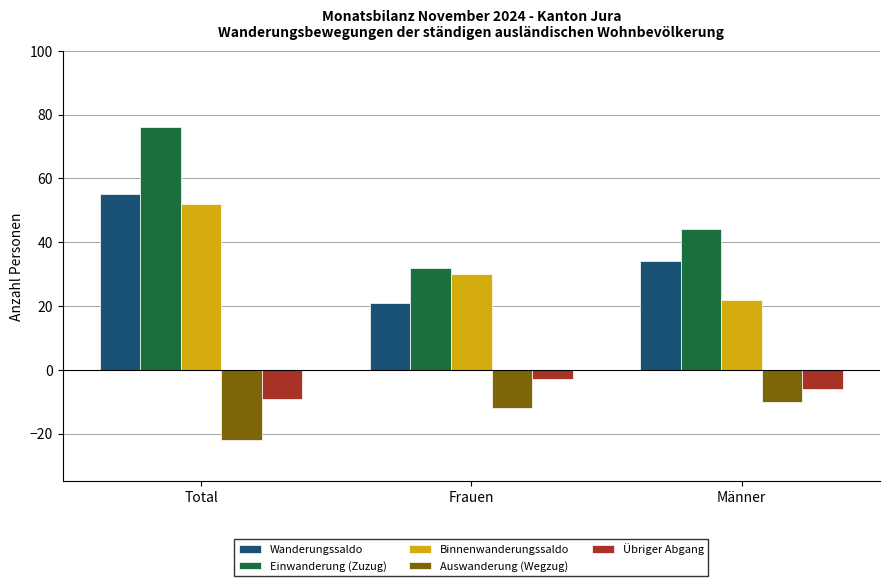

What is the sum of all Binnenwanderungssaldo values?

104